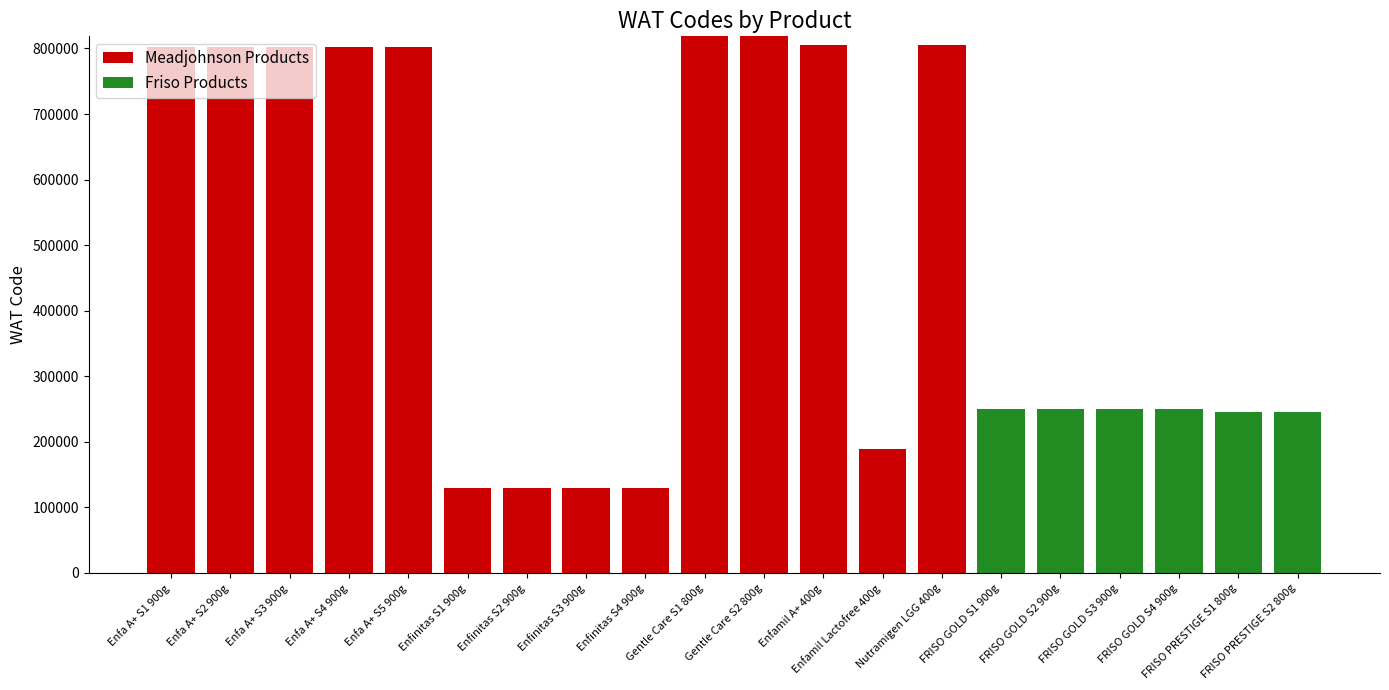

Where is Meadjohnson Products nearest to the value 409265?

Enfamil Lactofree 400g